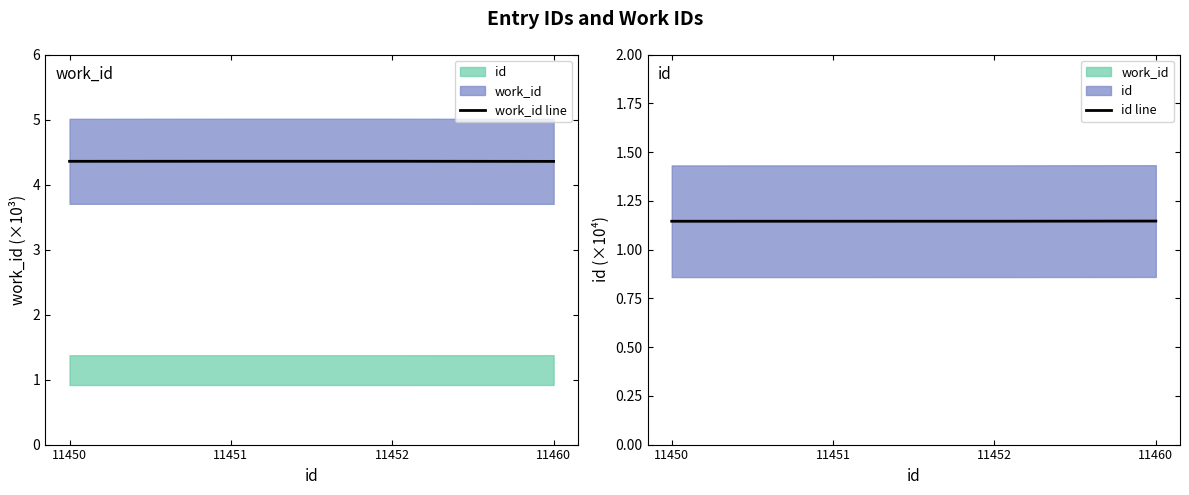

Rank the series at 11450 from highest to lowest value.

work_id line, id line